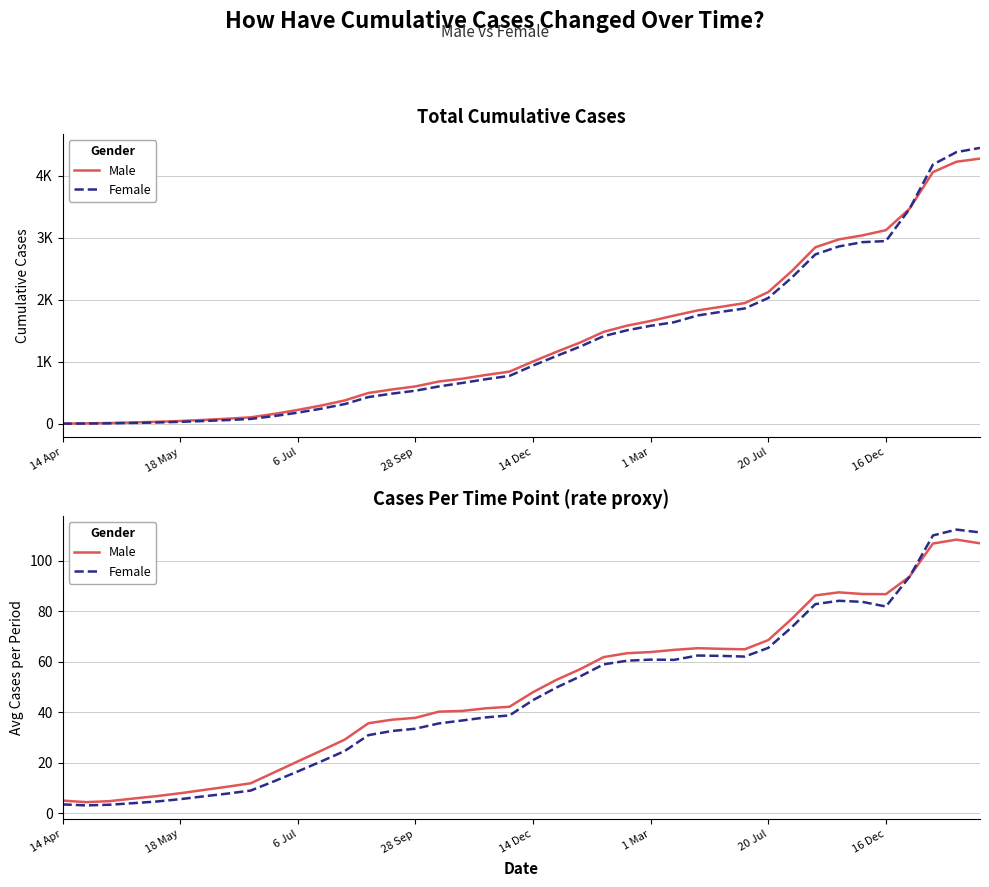

Does the chart have visible grid lines?

Yes